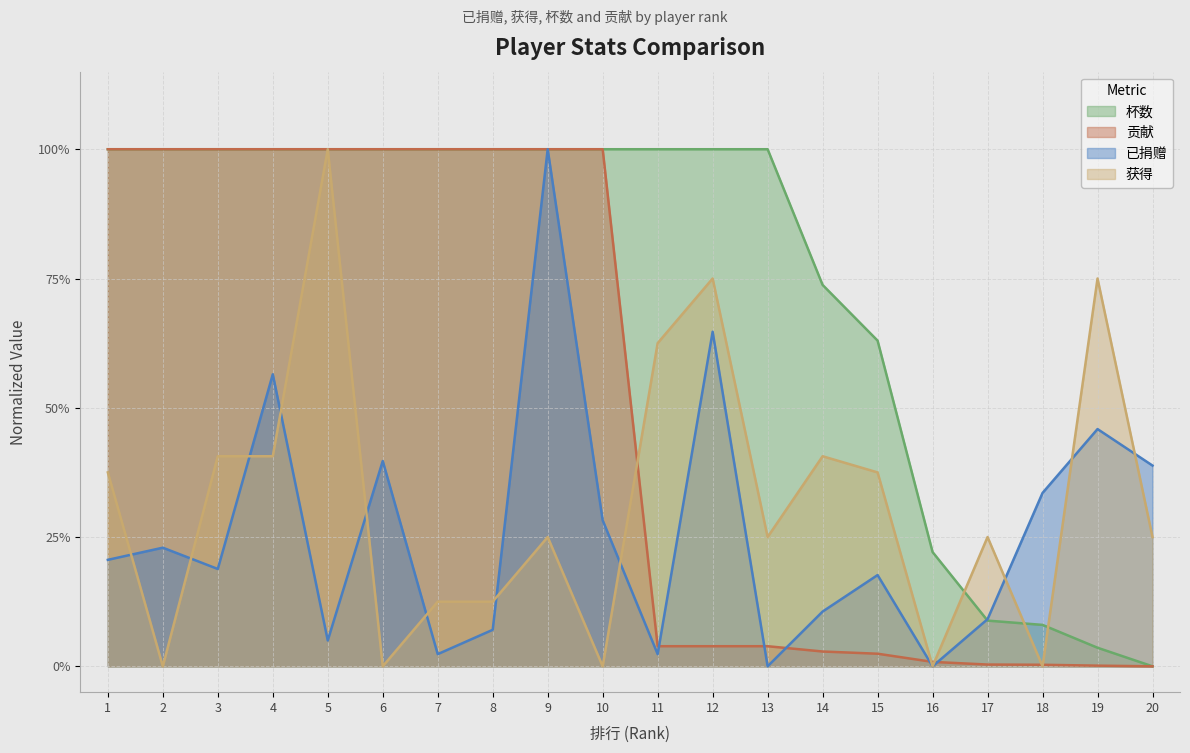

What is the difference between the second highest and second lowest values in the 获得 series?

0.8